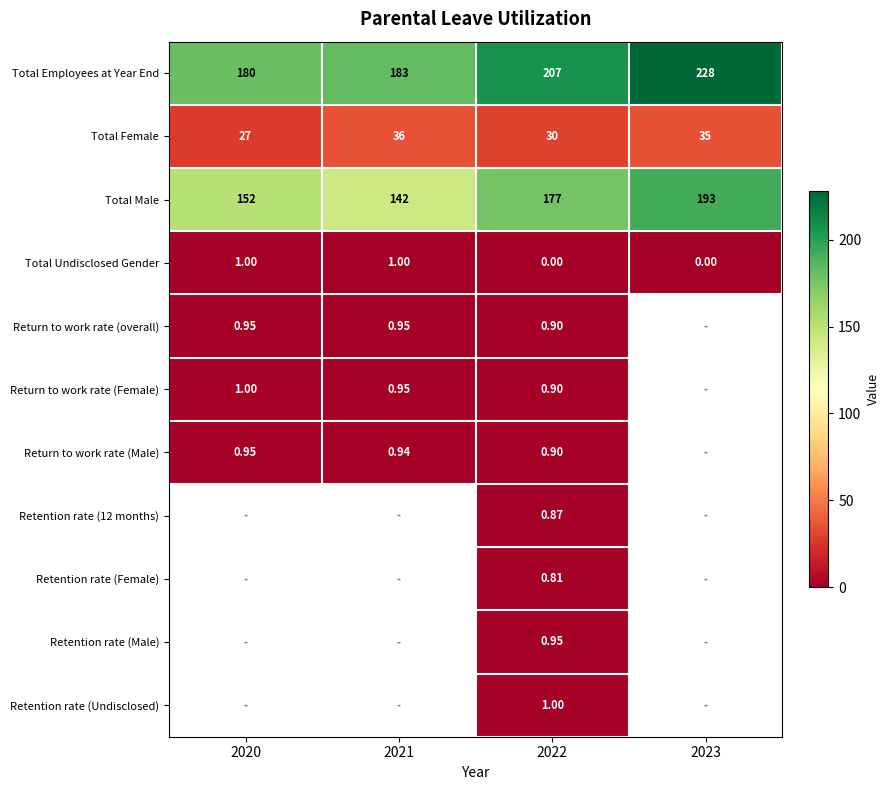

How many data points in Total Male are above 177?

1